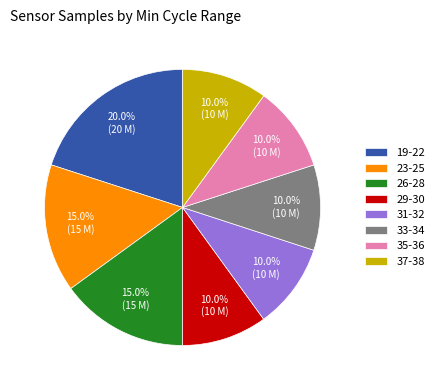

Between 35-36 and 19-22, which is larger?

19-22